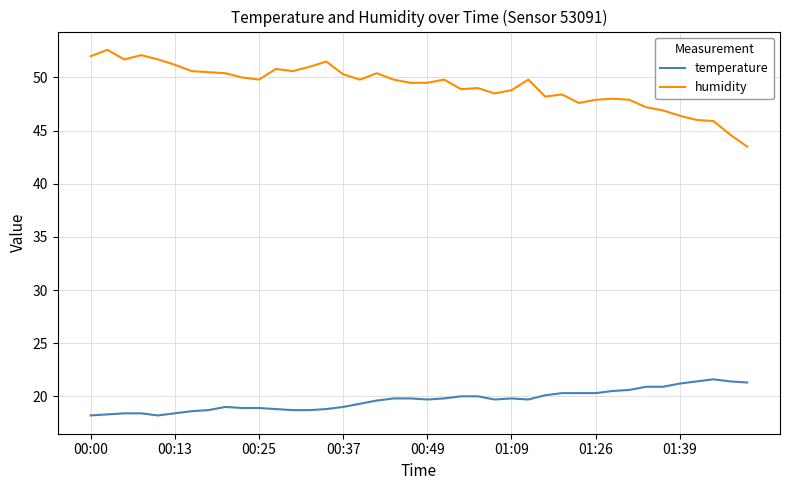

List the series in order of their peak value, lowest first.

temperature, humidity